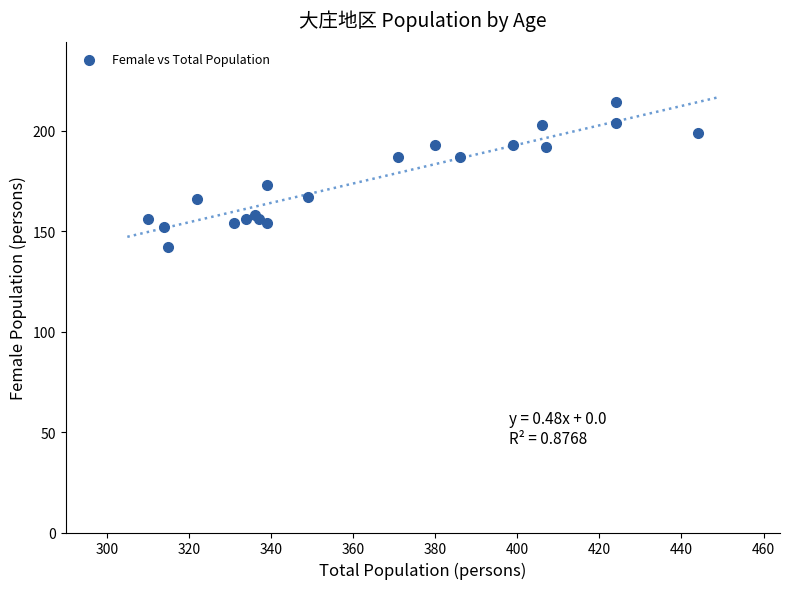

What Y value in the scatter plot is closest to 178?

173